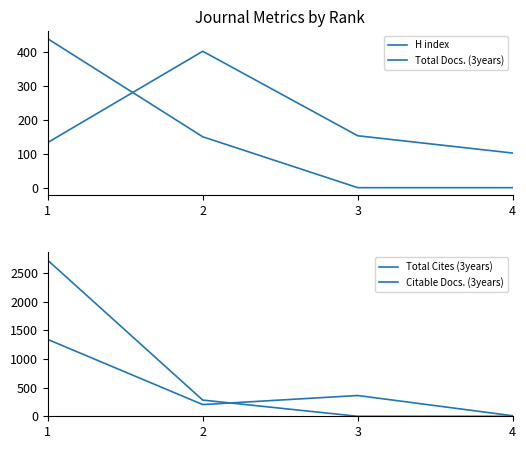

How many lines are shown in the chart?

4